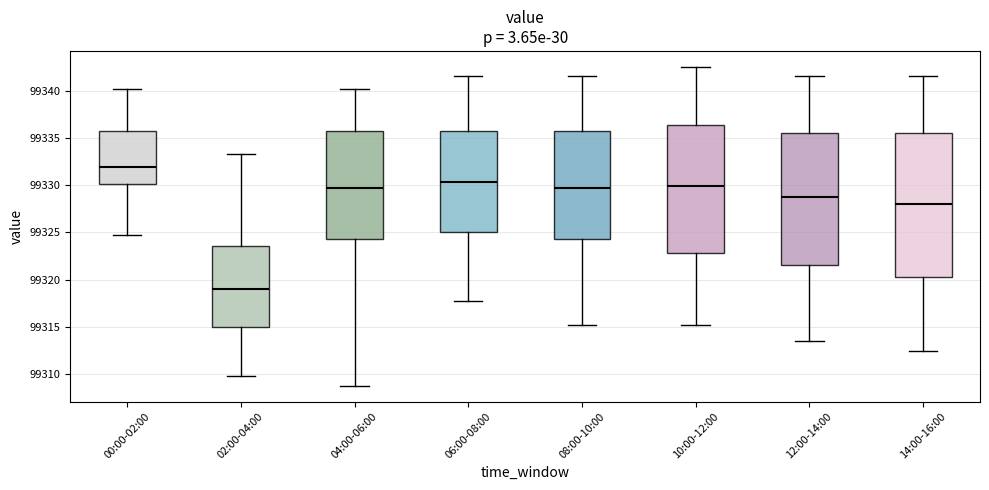

Which box is the tallest, from its lower edge to its upper edge?

14:00-16:00